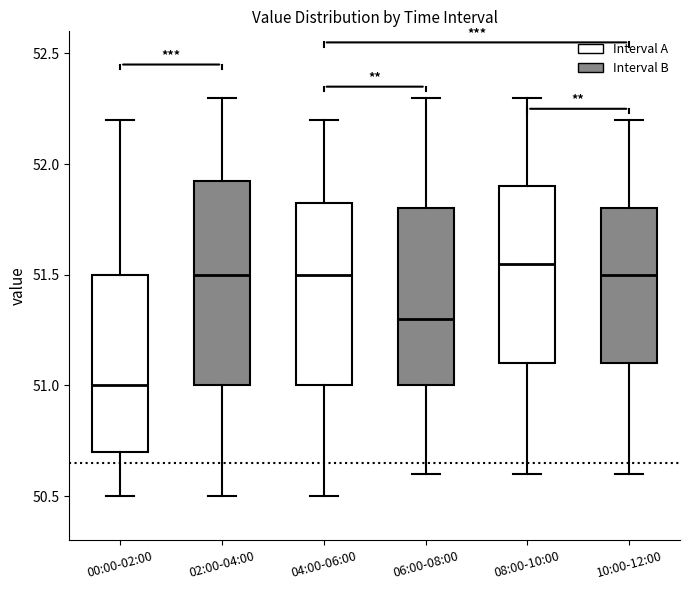

Where does the upper whisker of the box for 08:00-10:00 end on the y-axis? The values are not printed on the chart, so give them approximately, as read against the axis.

52.30